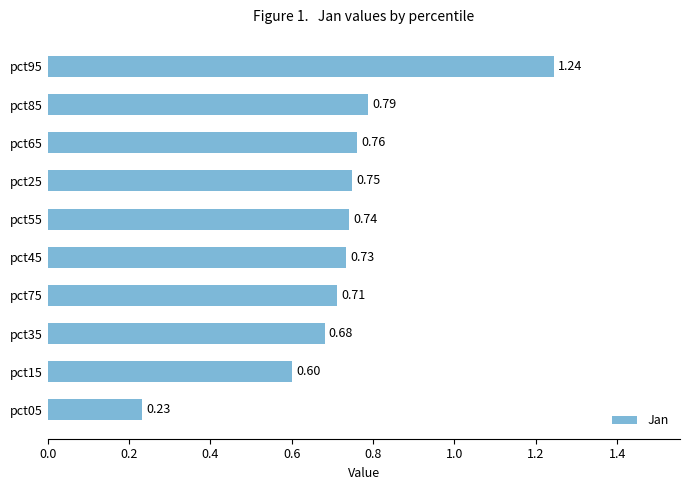

What is the sum of the values at pct35 and pct15?

1.3